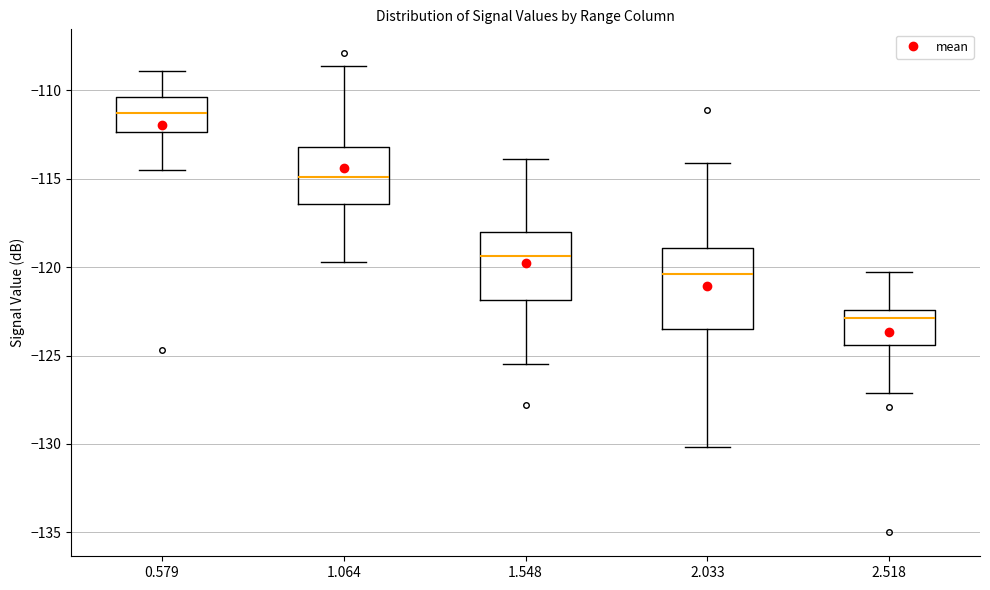

Reading left to right, read every box against the y-axis: the position of its median line, the range the box covers, and the ends of its whiskers. The values are not printed on the chart, so give them approximately, as read against the axis.

0.579: median -111.0, box -112.5 to -110.5, whiskers -114.5 to -109.0
1.064: median -115.0, box -116.5 to -113.0, whiskers -119.5 to -108.5
1.548: median -119.5, box -122.0 to -118.0, whiskers -125.5 to -114.0
2.033: median -120.5, box -123.5 to -119.0, whiskers -130.0 to -114.0
2.518: median -123.0, box -124.5 to -122.5, whiskers -127.0 to -120.5